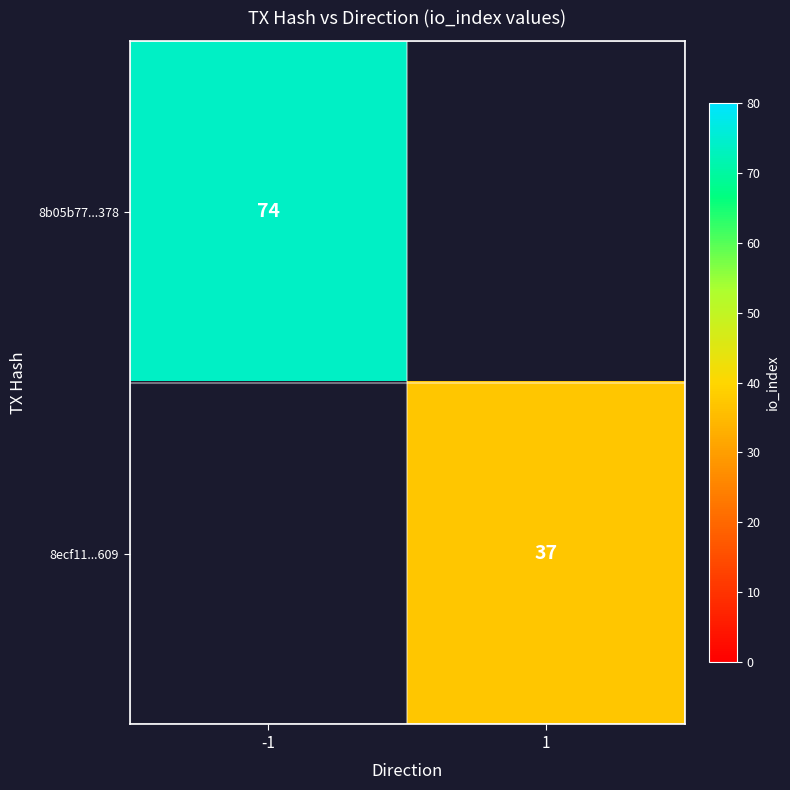

The value of 8ecf11...609 at 1 is 53. True or false?

False